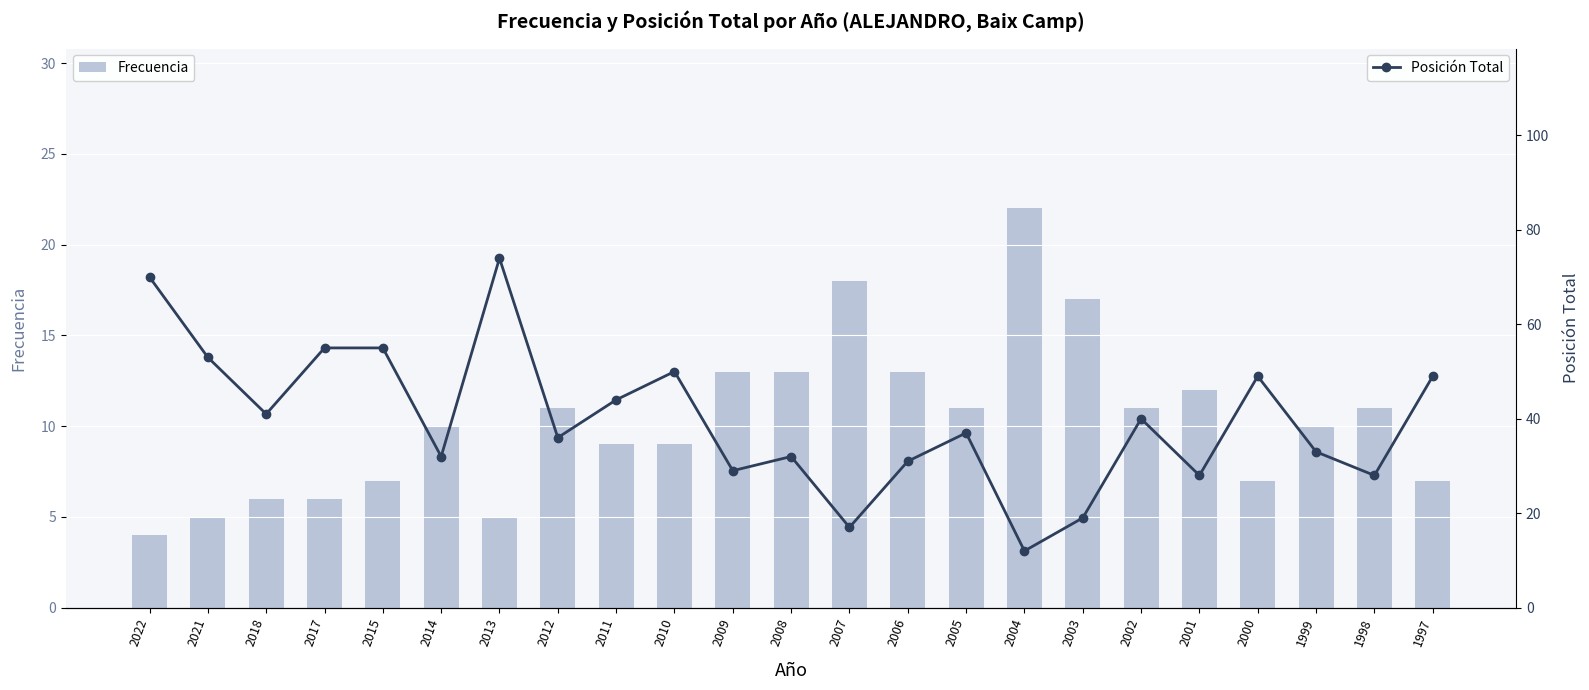

Which label corresponds to the largest value in the chart?

2013